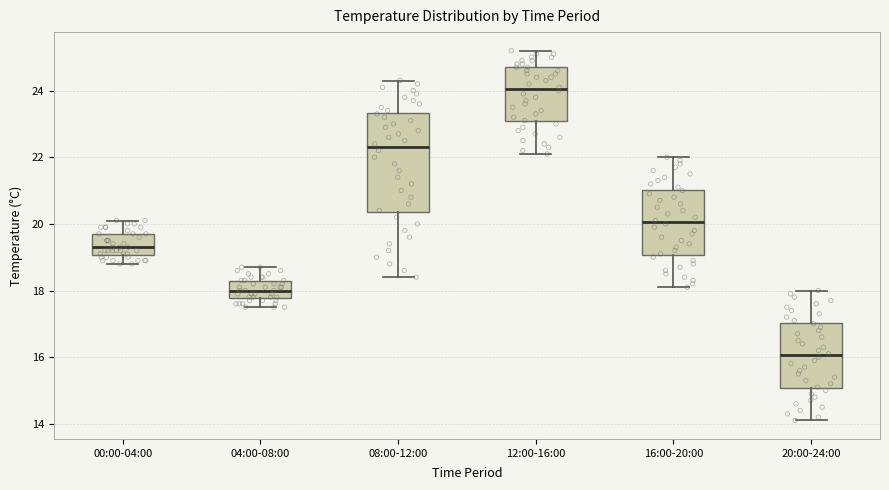

Which box's median line is the lowest?

20:00-24:00